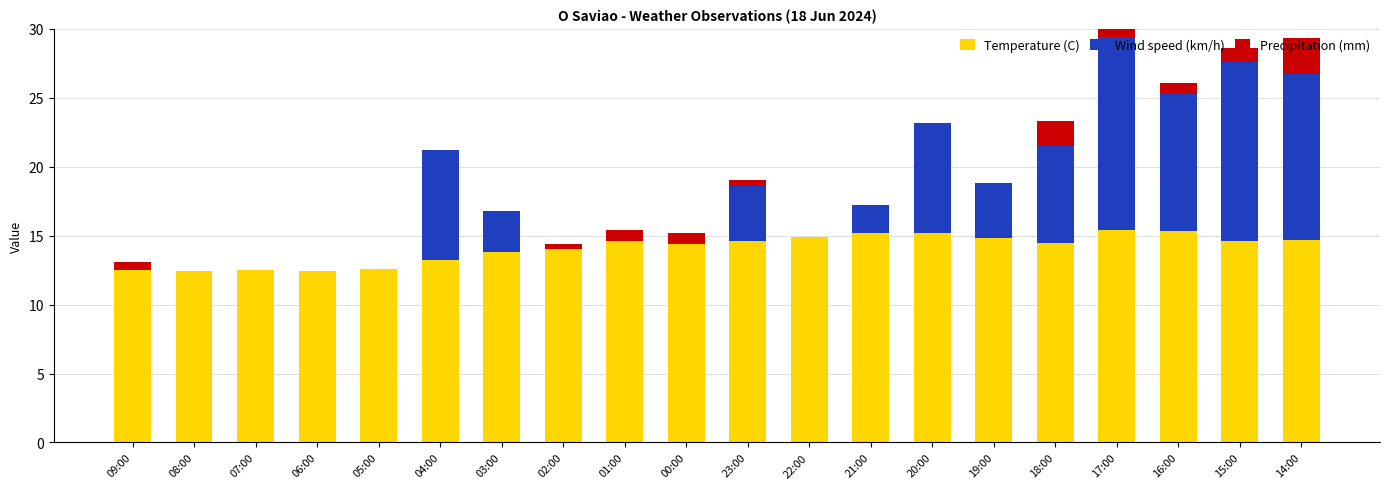

What is the difference between the maximum and second lowest values in the Temperature (C) series?

3.0